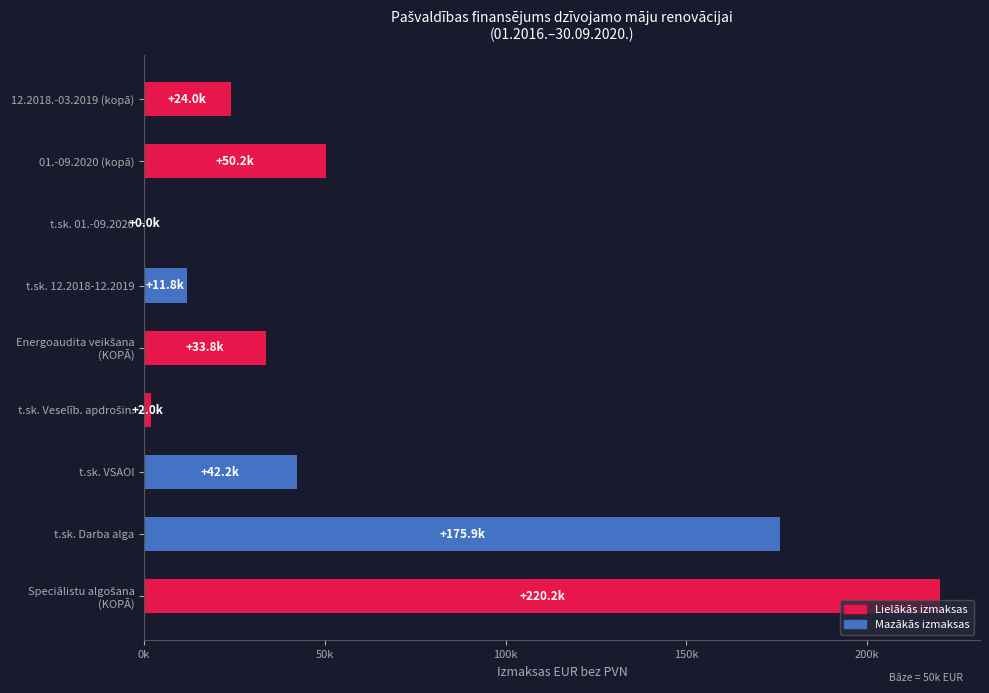

At which label is the value closest to 110089?

01.-09.2020 (kopā)